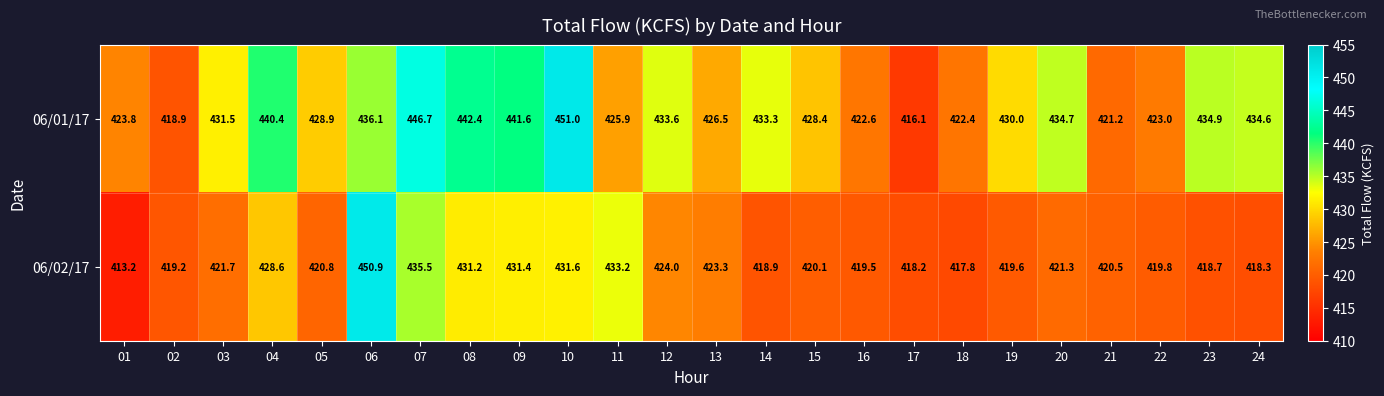

Where does the 06/01/17 series first go above 431?

03